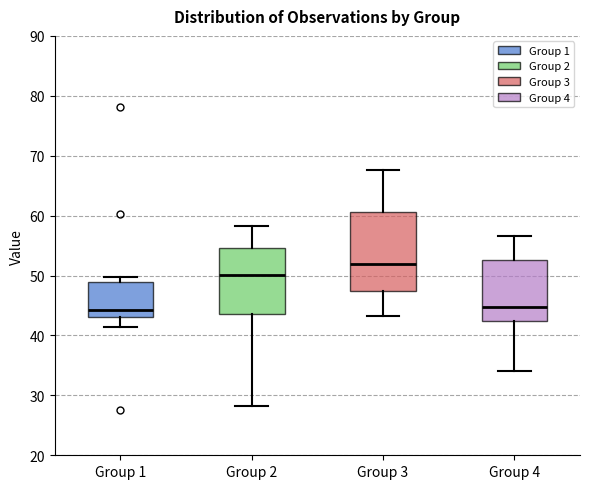

Which box has the highest median line?

Group 3